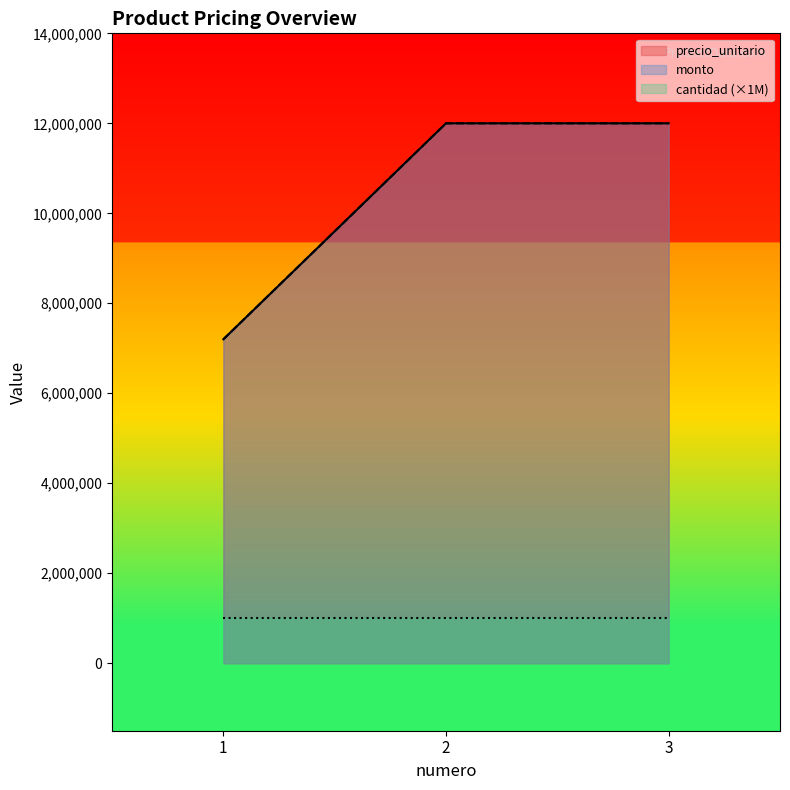

What is the average value of the monto series?

10400000